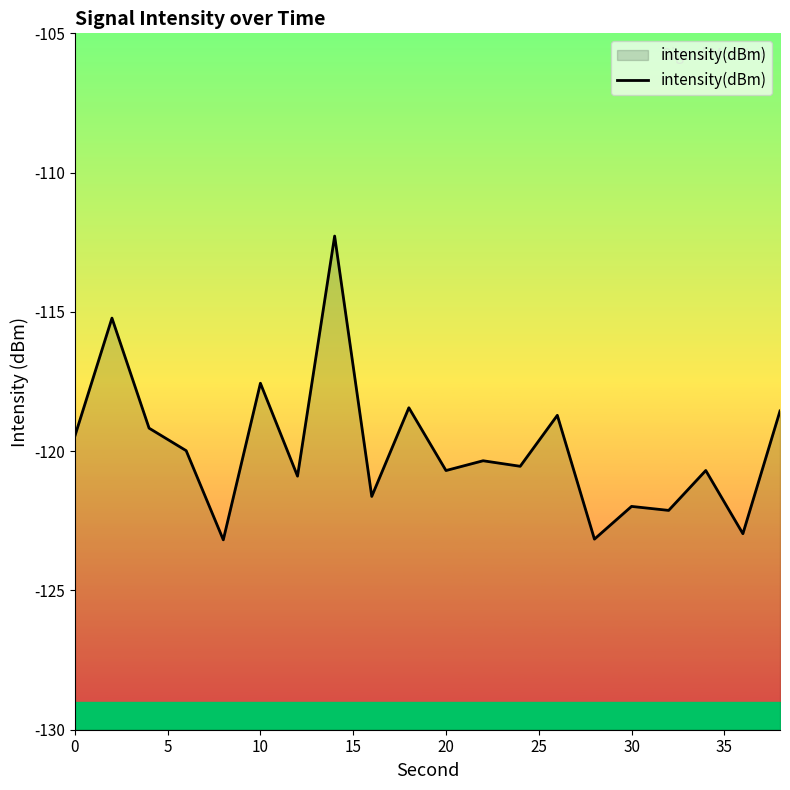

True or false: the data has more than 2 interior local peaks.

True